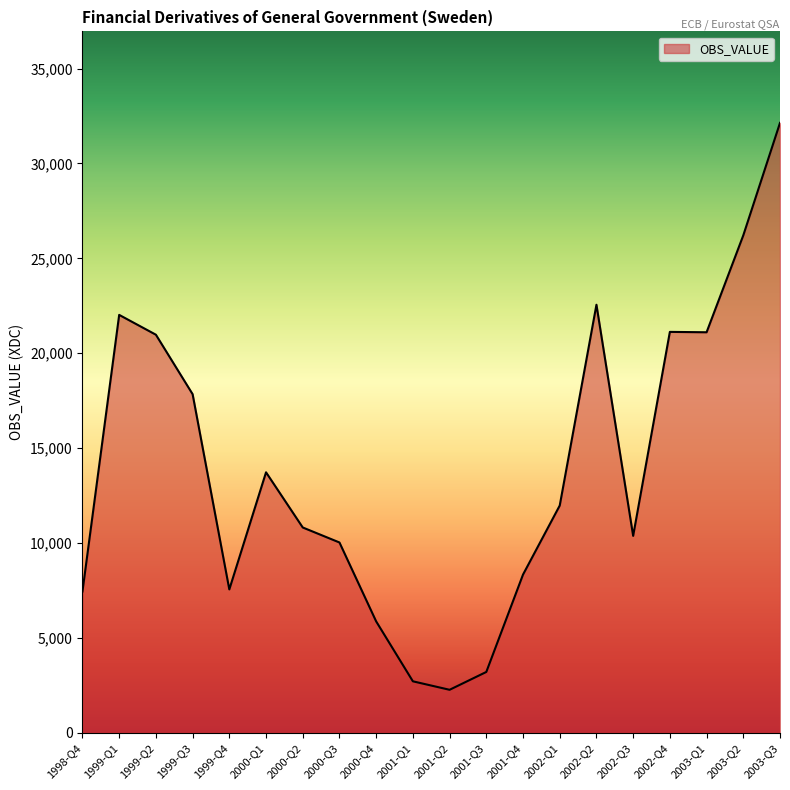

What is the smallest value displayed?

2262